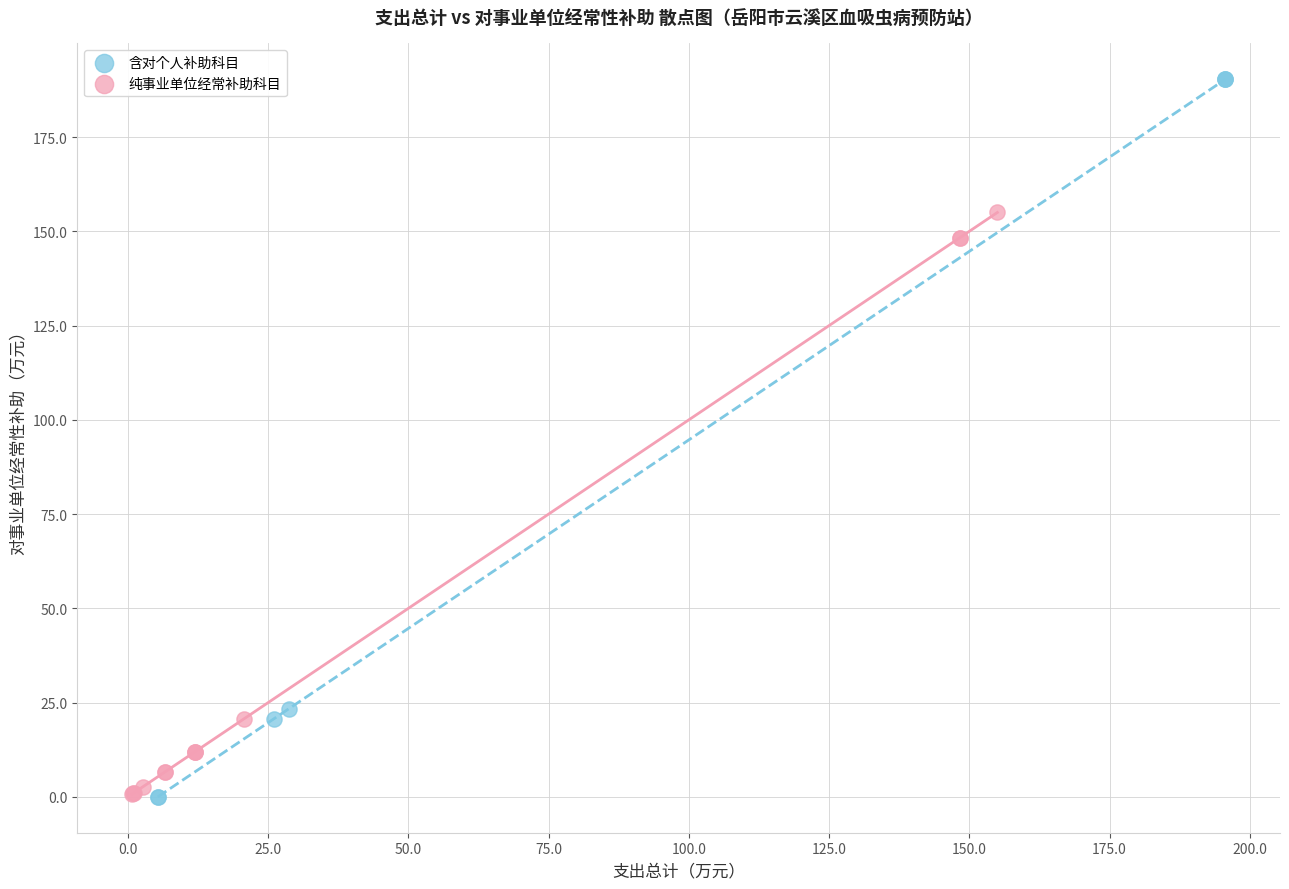

Which series contains the highest Y value?

含对个人补助科目